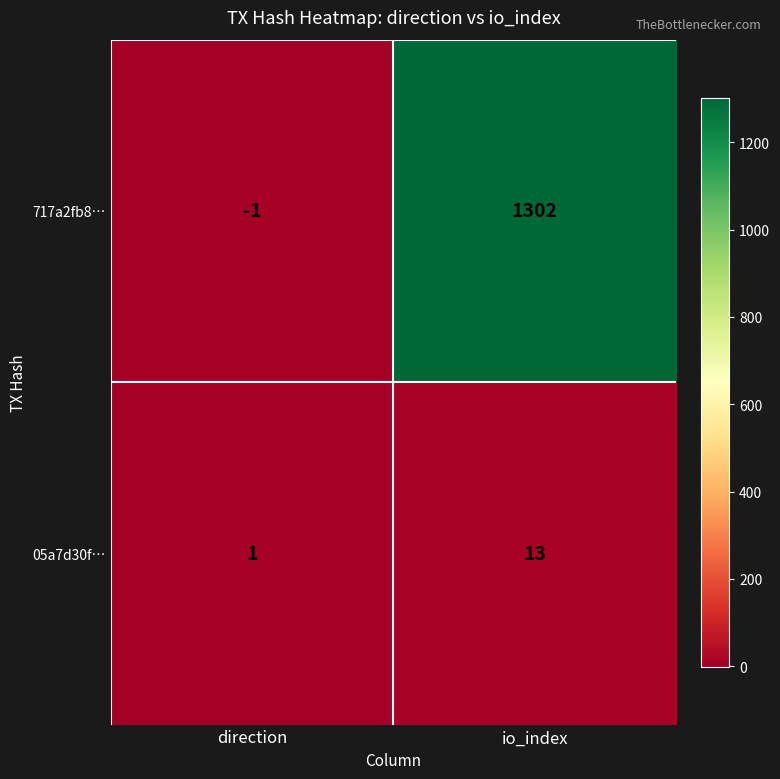

Rank the series by their average value, from lowest to highest.

05a7d30f…, 717a2fb8…